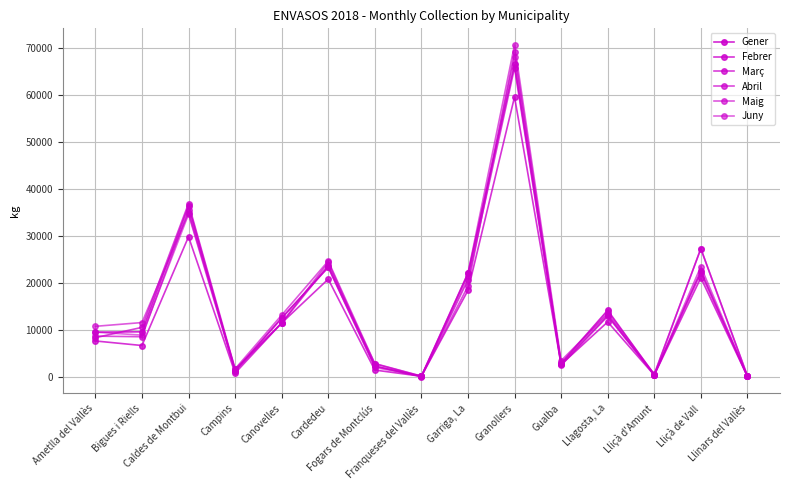

How many data points does each series have?

15